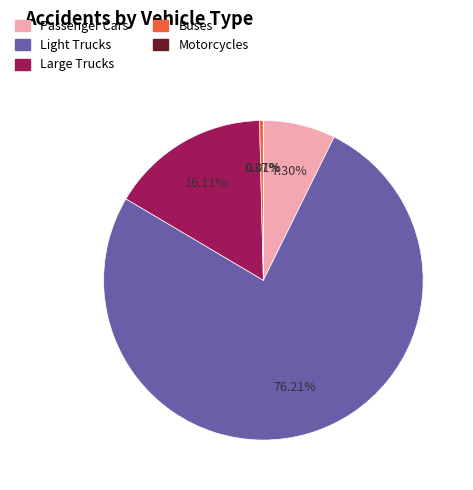

Is there a majority slice in this chart?

Yes